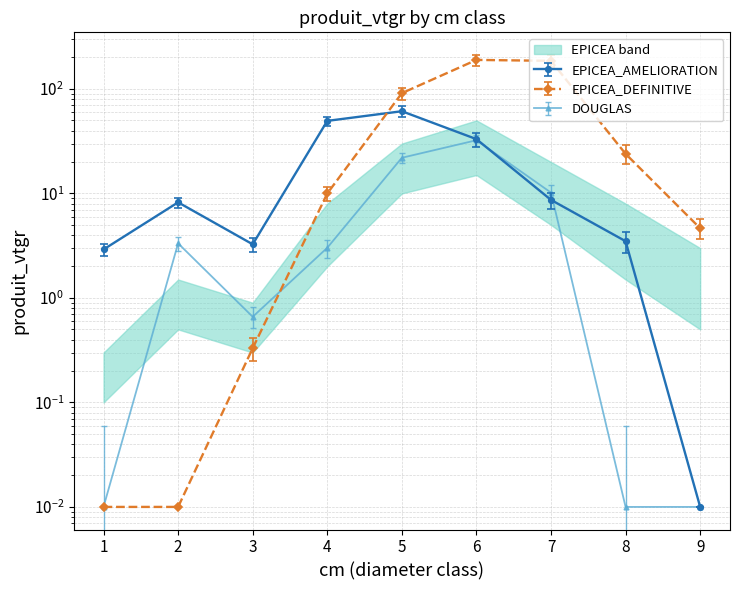

Between which two adjacent categories do EPICEA_DEFINITIVE and EPICEA_AMELIORATION first intersect?

4 and 5